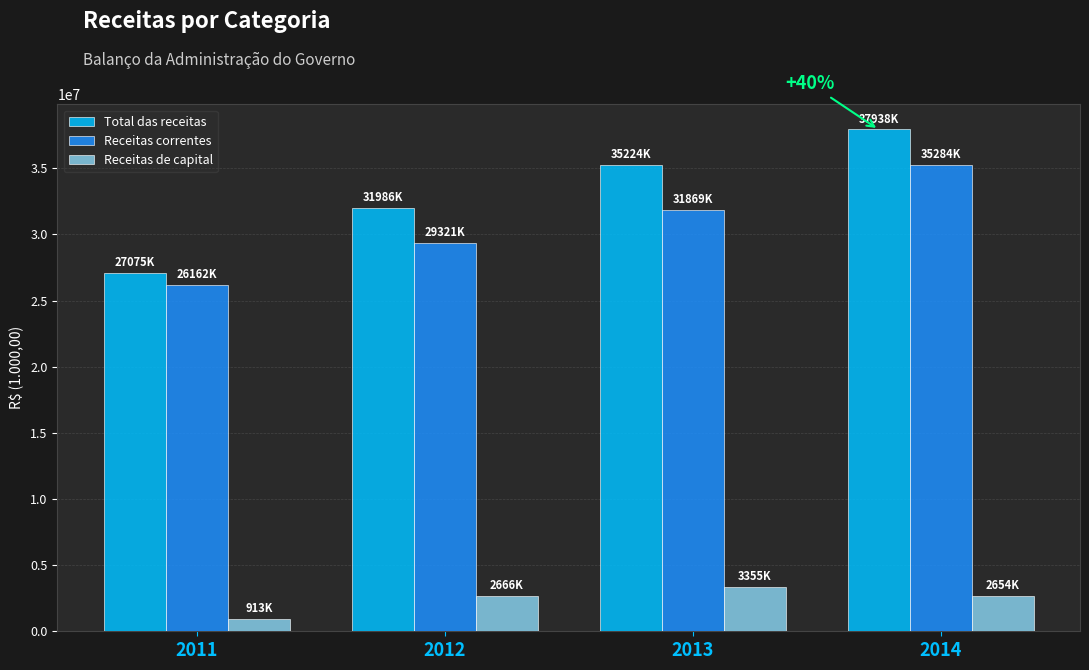

Read the Total das receitas value at 2012.

31986175